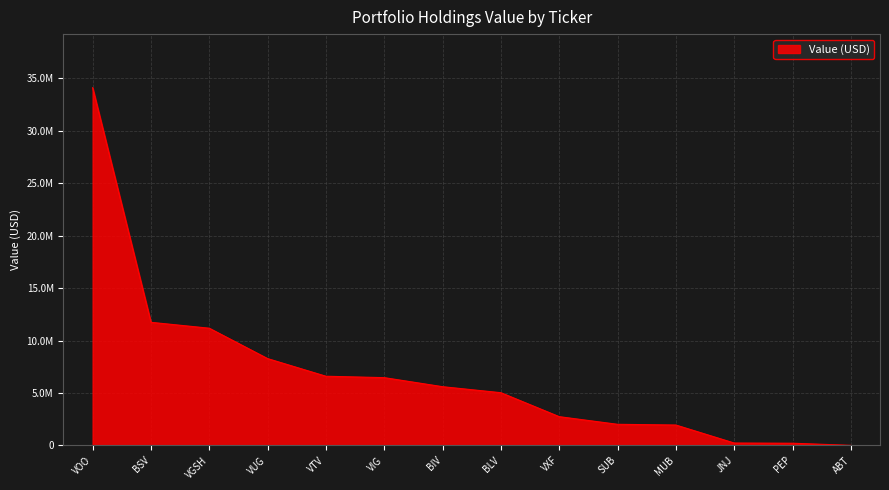

What is the change in value from VIG to SUB?

-4452000